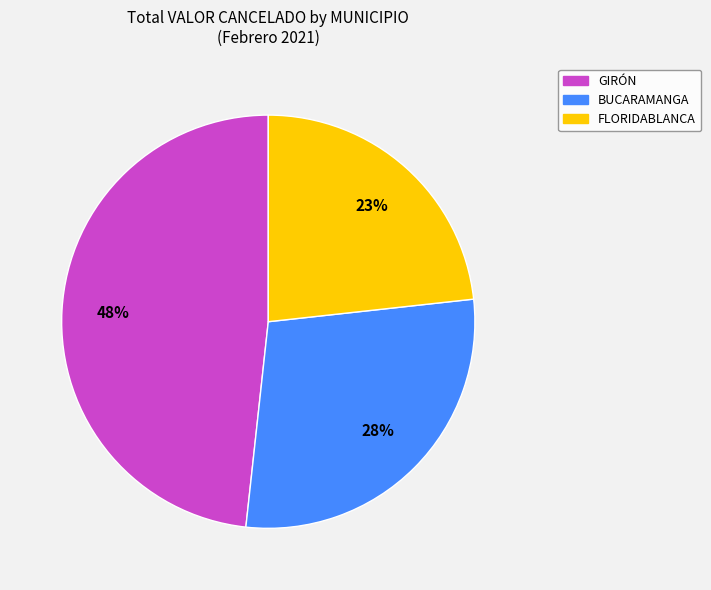

Do FLORIDABLANCA and BUCARAMANGA together represent more than half of the pie?

Yes